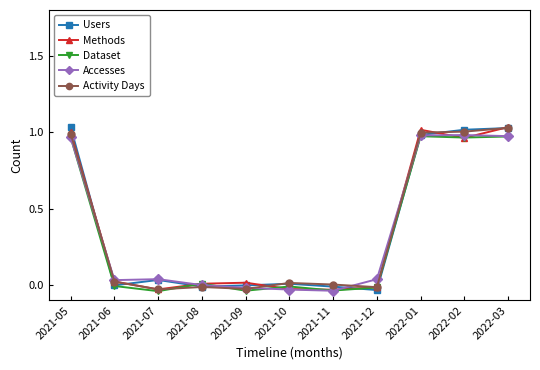

What is the label of the 9th point from the right?

2021-07